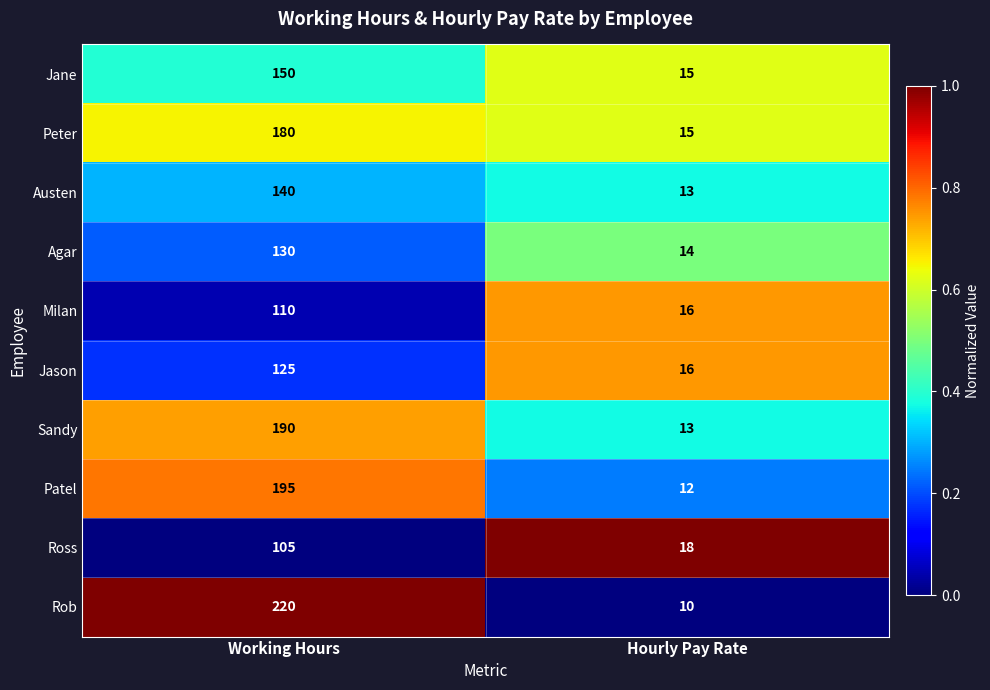

The Milan series shows 16 at Hourly Pay Rate. True or false?

True